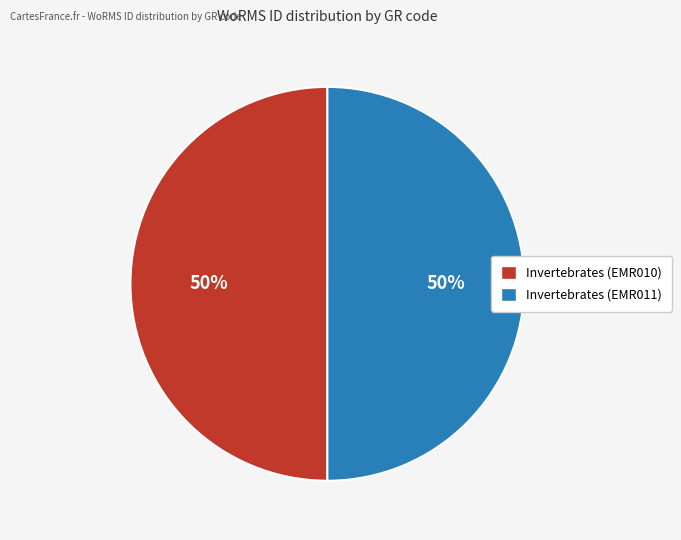

What percentage is the Invertebrates (EMR011) slice, to the nearest percent?

50%